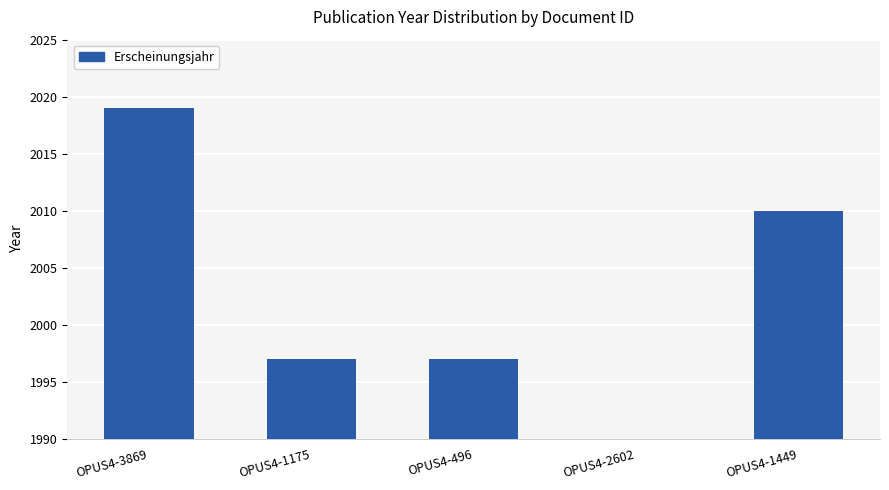

List the labels in order of value, smallest first.

OPUS4-2602, OPUS4-1175, OPUS4-496, OPUS4-1449, OPUS4-3869